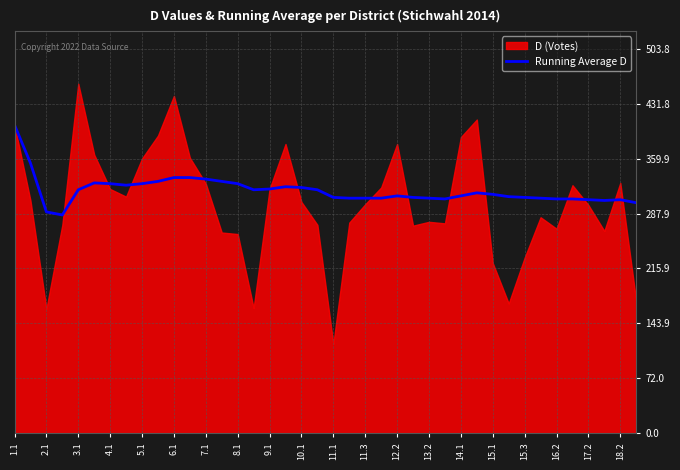

What is the average value?

318